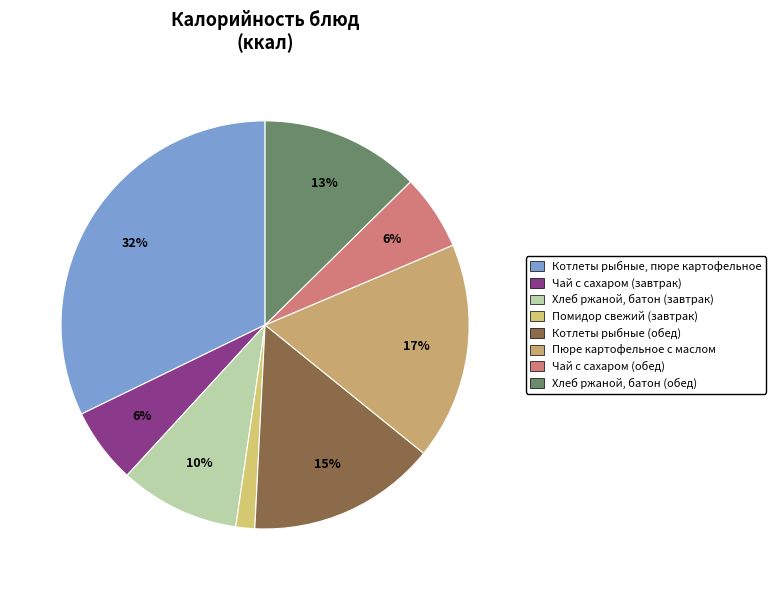

Does Котлеты рыбные (обед) represent more than half of the total?

No